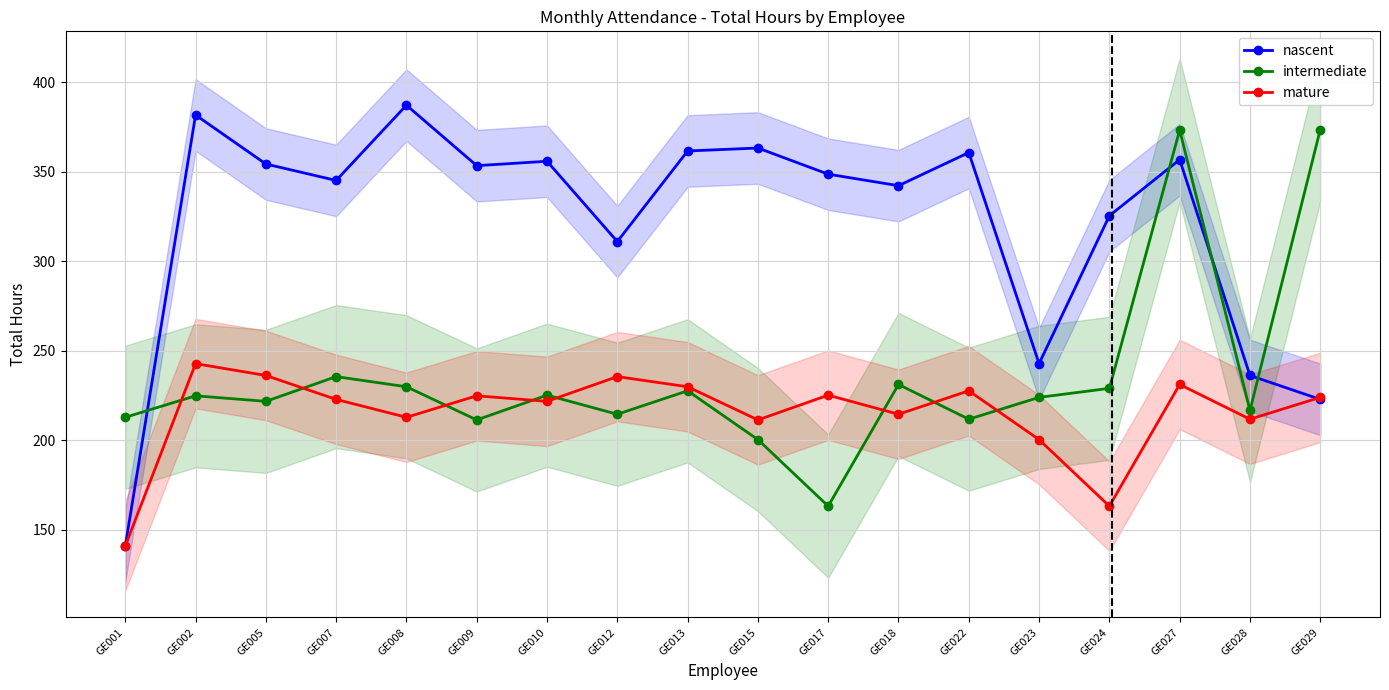

At which label is mature closest to 191?

GE023